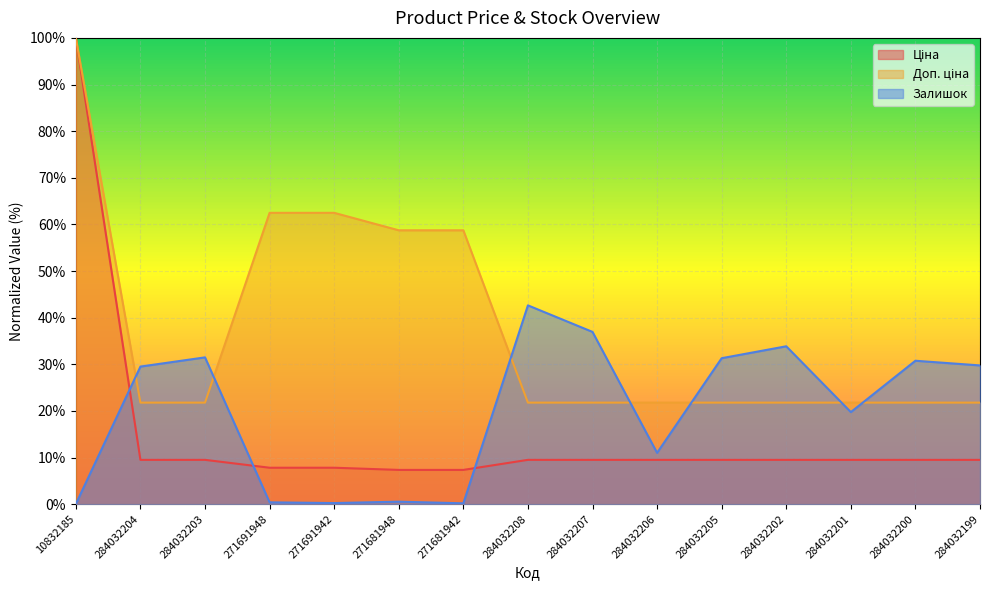

How many times do Доп. ціна and Залишок cross each other?

7